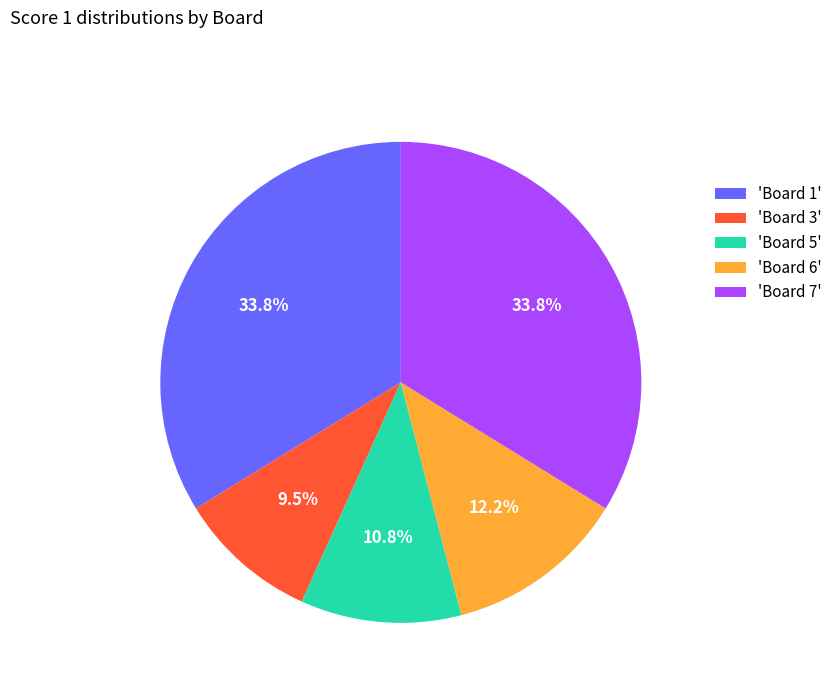

What is the ratio of the value at 'Board 5' to the value at 'Board 3'?

1.1